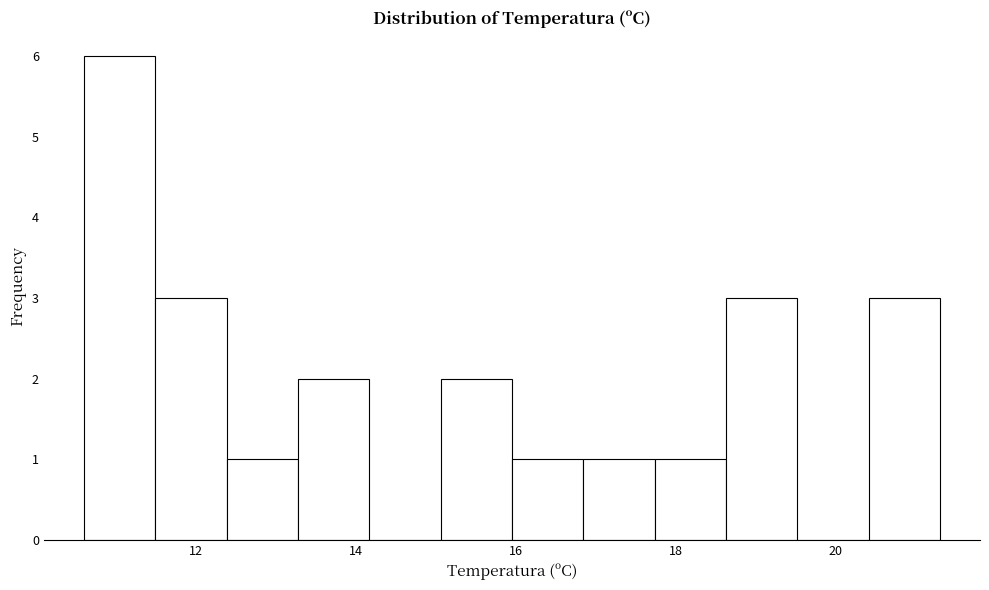

Over which range of the x-axis is the bar tallest?

10.6 to 11.4